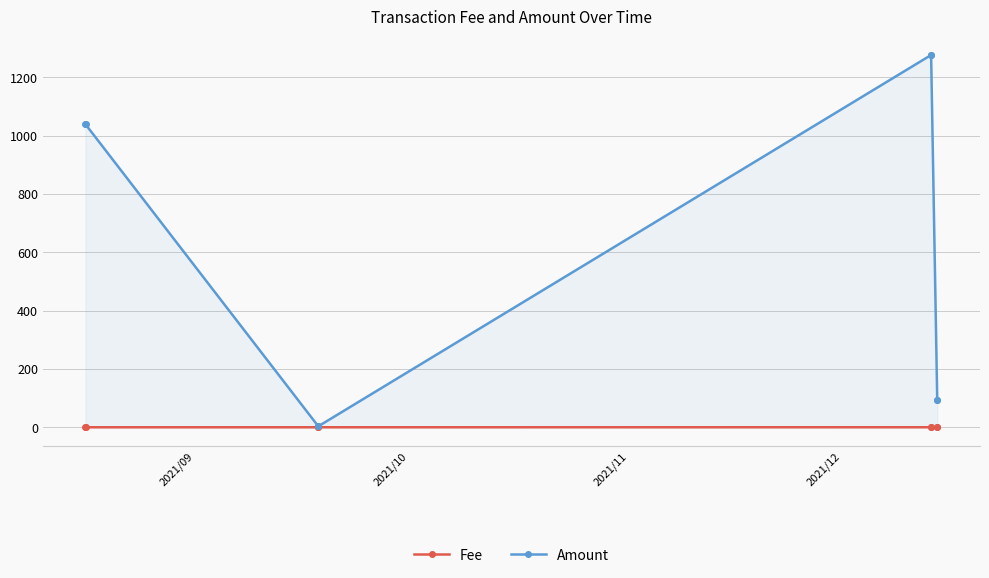

What is the sum of all Amount values?

4825.8